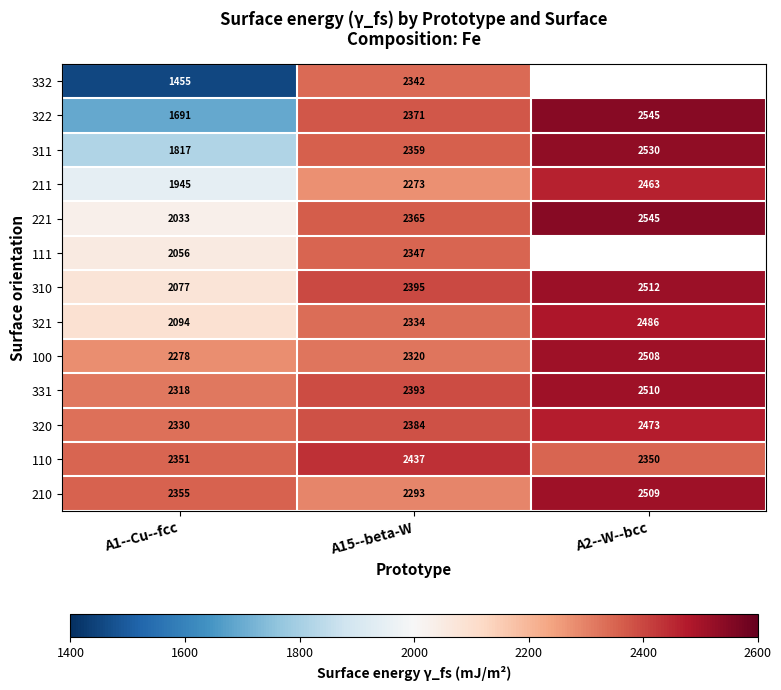

At how many categories does at least one series exceed 1876?

3